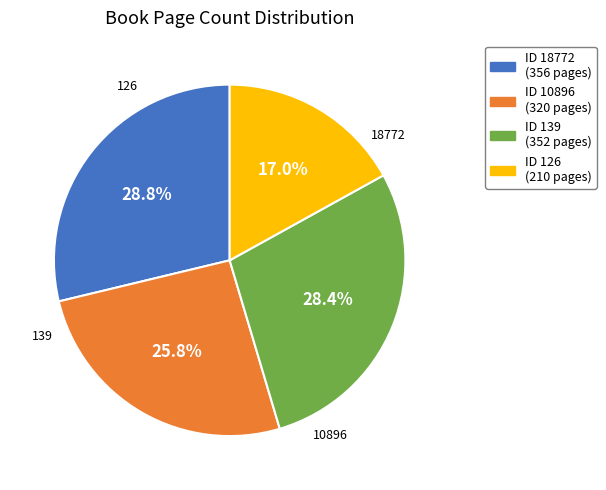

Is there a majority slice in this chart?

No